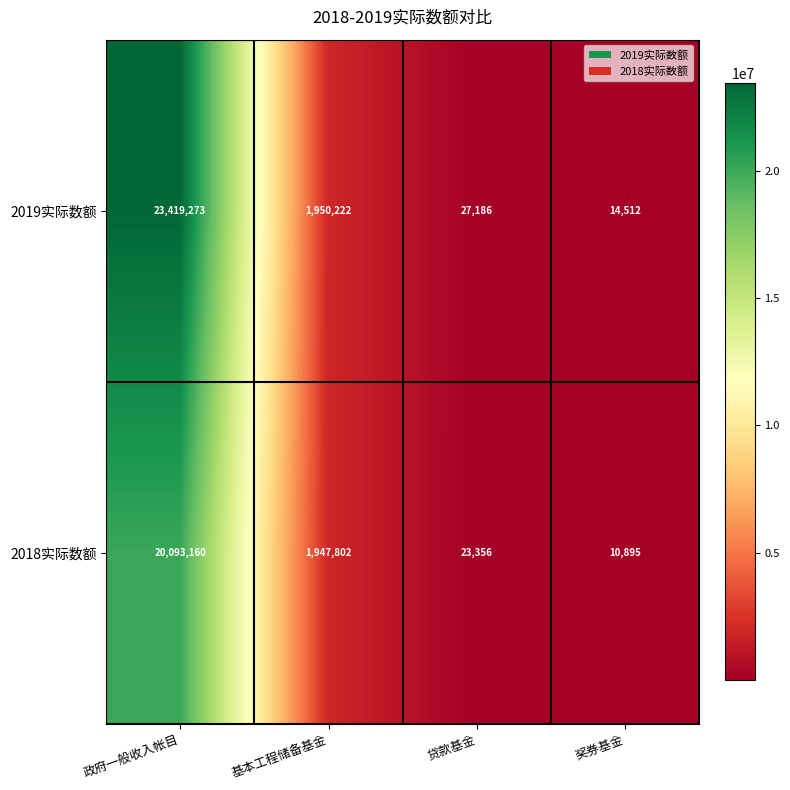

At which label does 2018实际数额 first exceed 1947802?

政府一般收入帐目